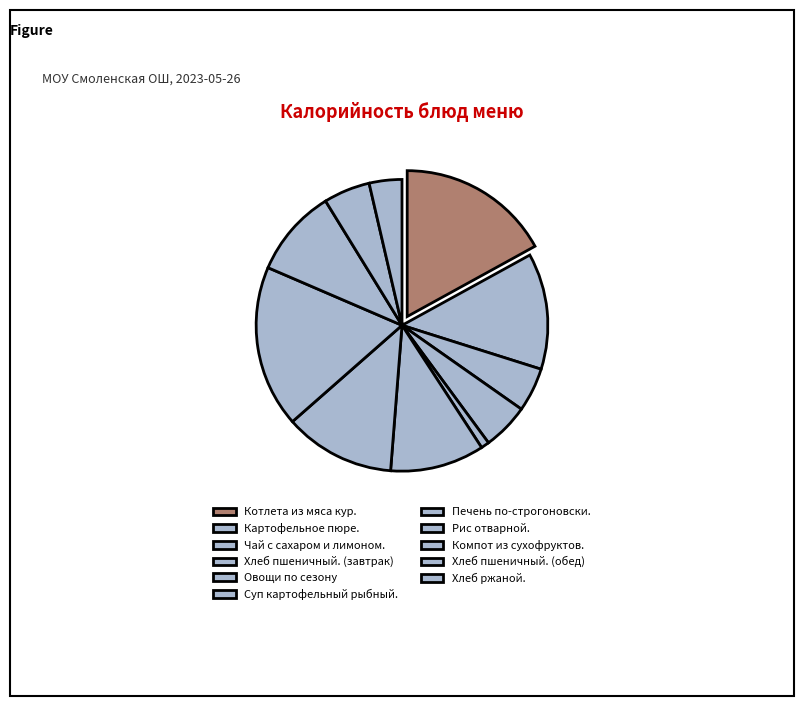

How much of the chart is everything except Картофельное пюре.?

87.1%